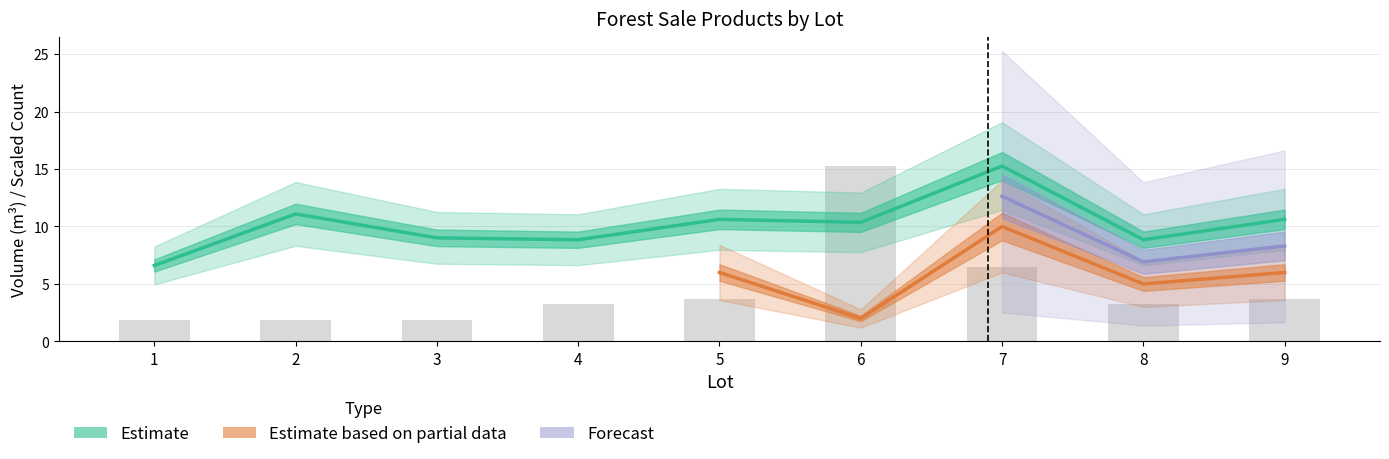

What is the sum of the produit_vtgr values at 8 and 6?

19.2